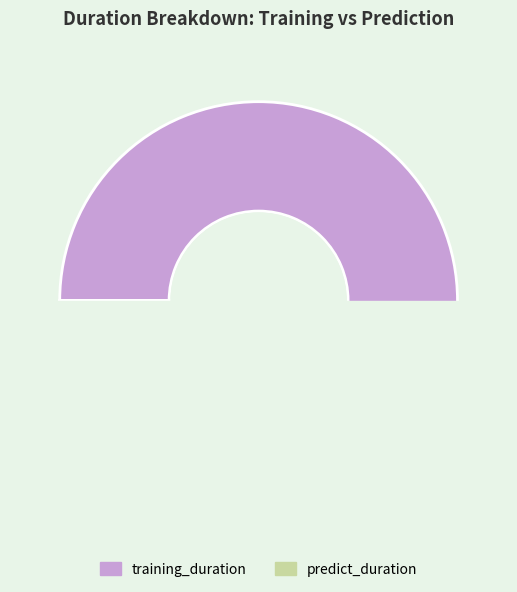

Do training_duration and predict_duration together represent more than half of the pie?

Yes